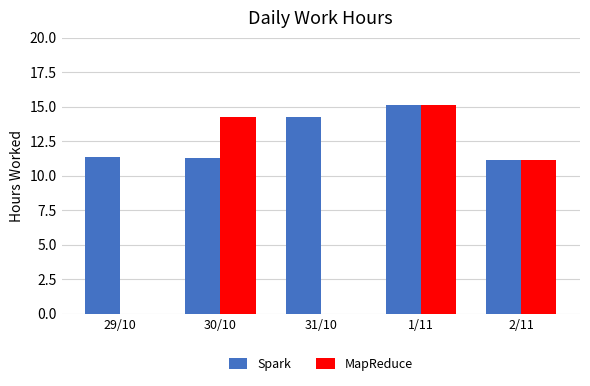

Reading left to right, what are all the values shown in this chart?

Spark: 11.4	11.3	14.2	15.2	11.2
MapReduce: 0.0	14.2	0.0	15.2	11.2